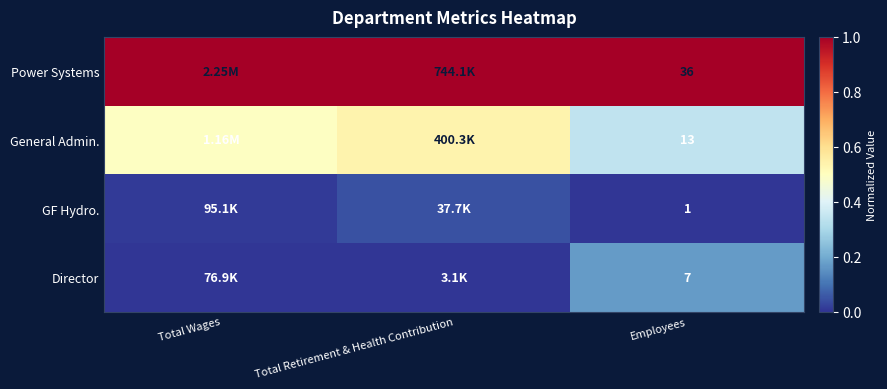

How many data points does each series have?

3